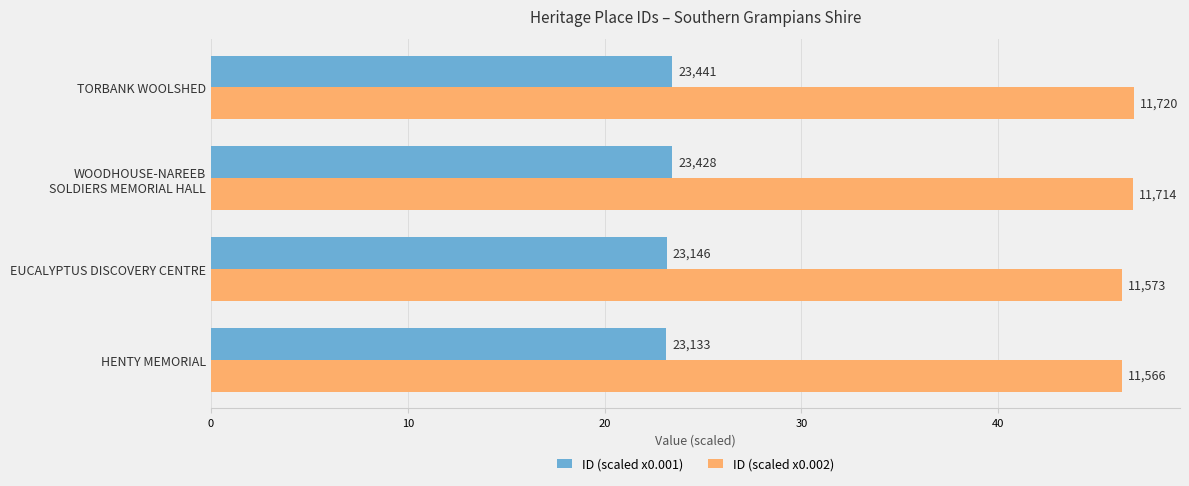

What are all the series names shown in the legend?

ID (scaled x0.001), ID (scaled x0.002)